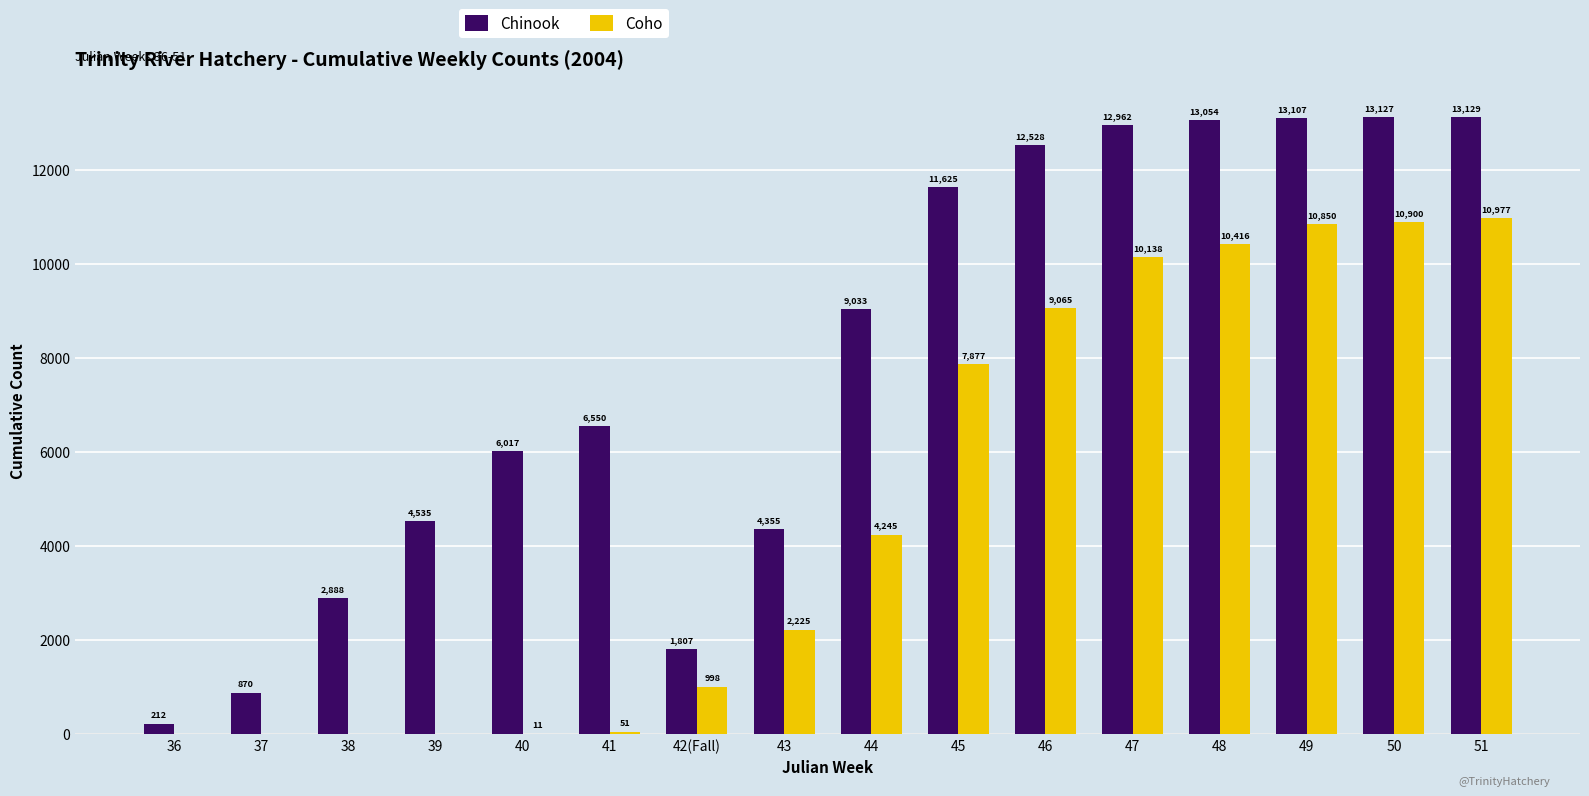

What is the total value across all series at 42(Fall)?

2805